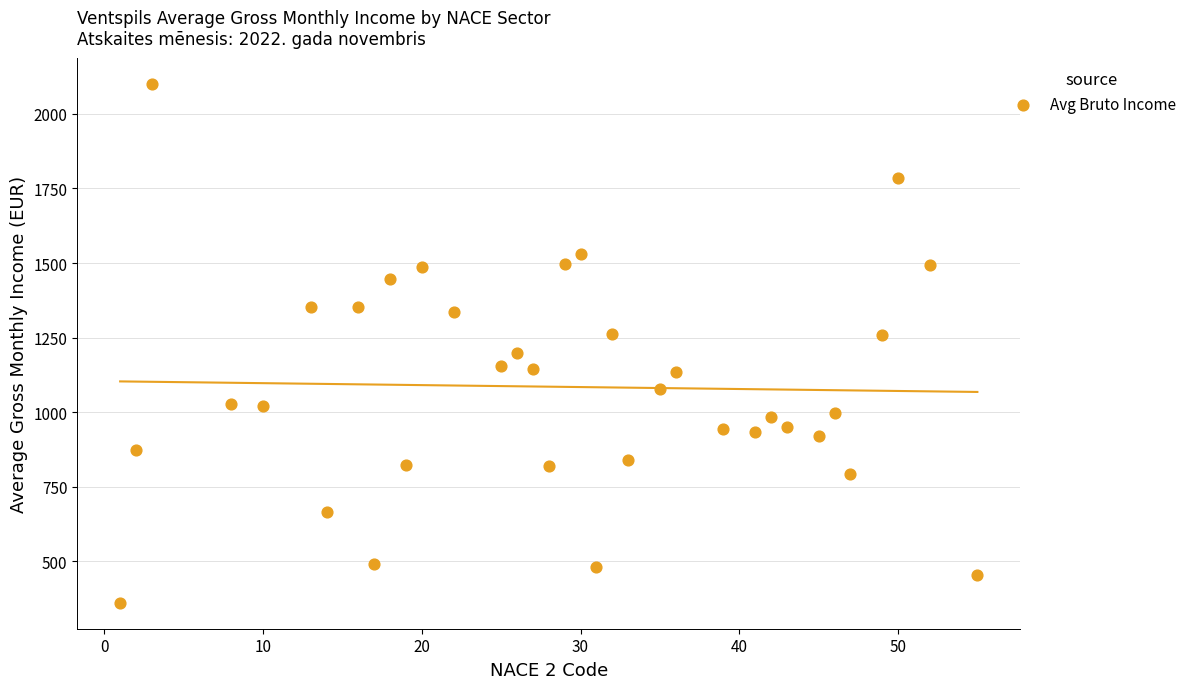

What is the range of Y values (max minus min)?

1741.4